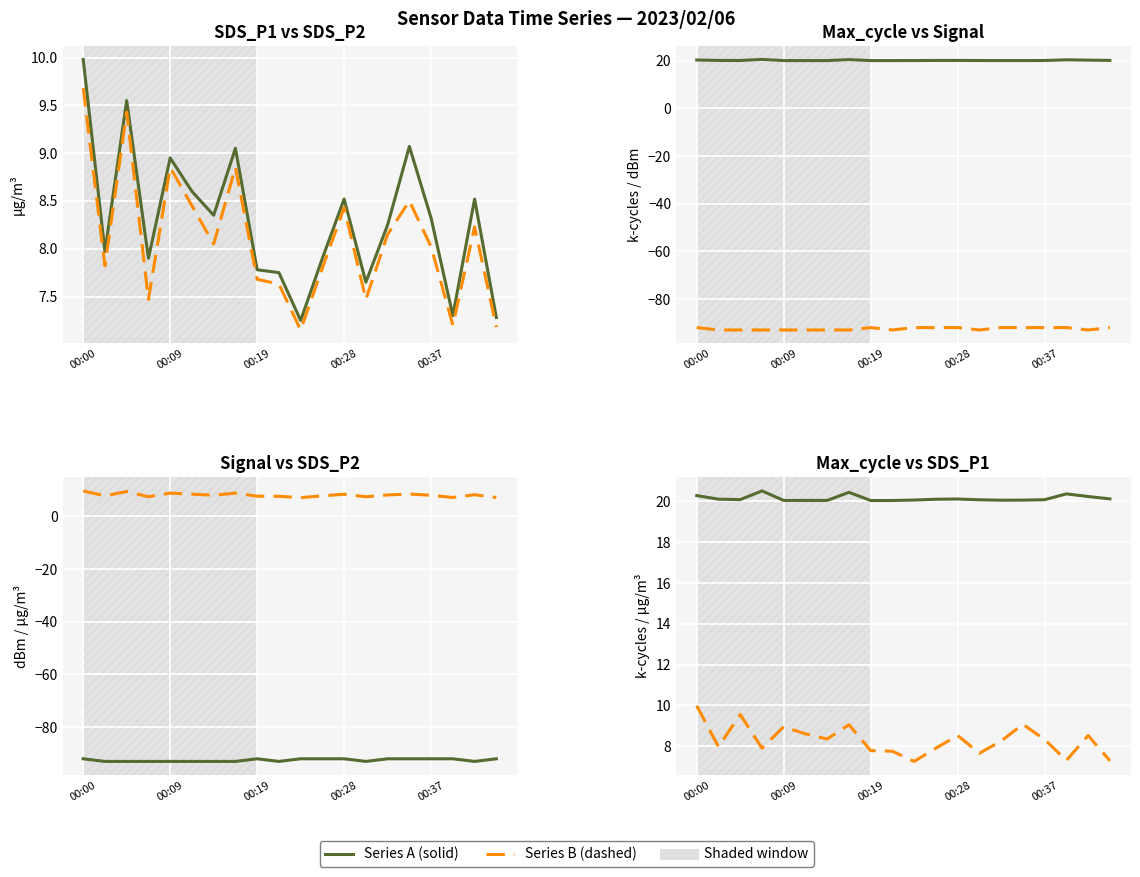

Count the Signal values in the range -93 to -92.

20